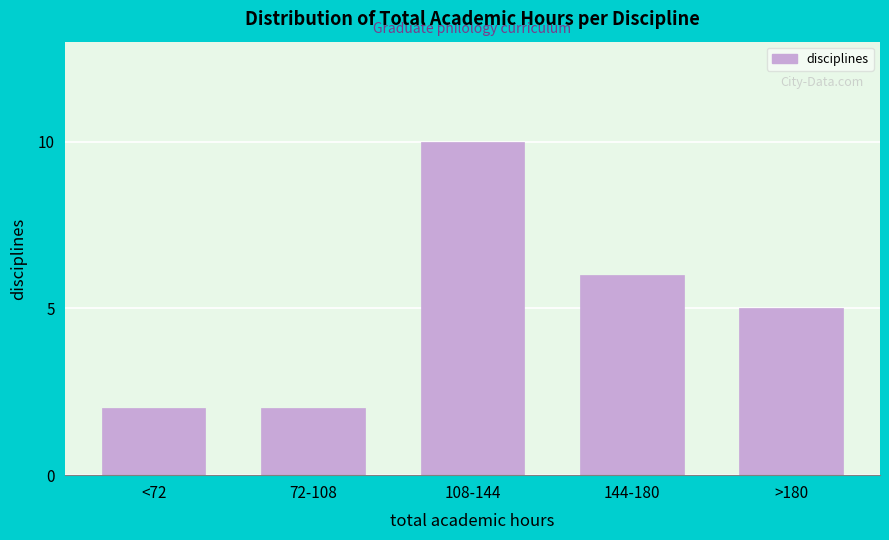

Reading left to right, what are all the values shown in this chart?

<72=2	72-108=2	108-144=10	144-180=6	>180=5